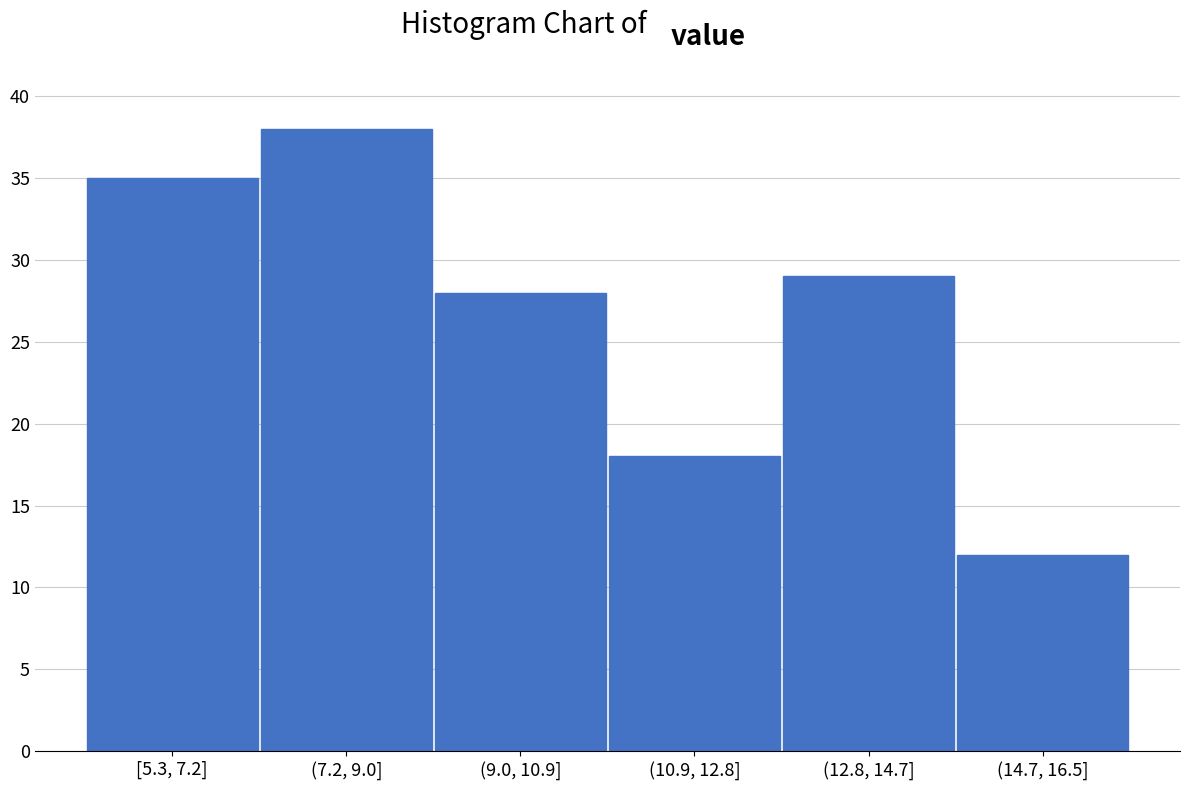

Reading right to left, extract all data points from this chart.

12	29	18	28	38	35